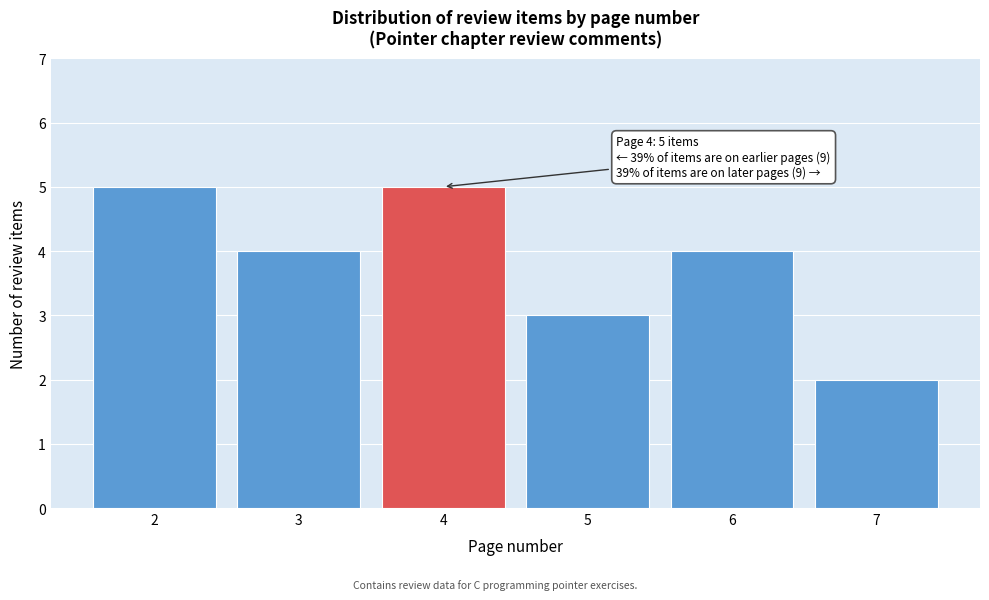

Reading left to right, what are all the values shown in this chart?

5	4	5	3	4	2